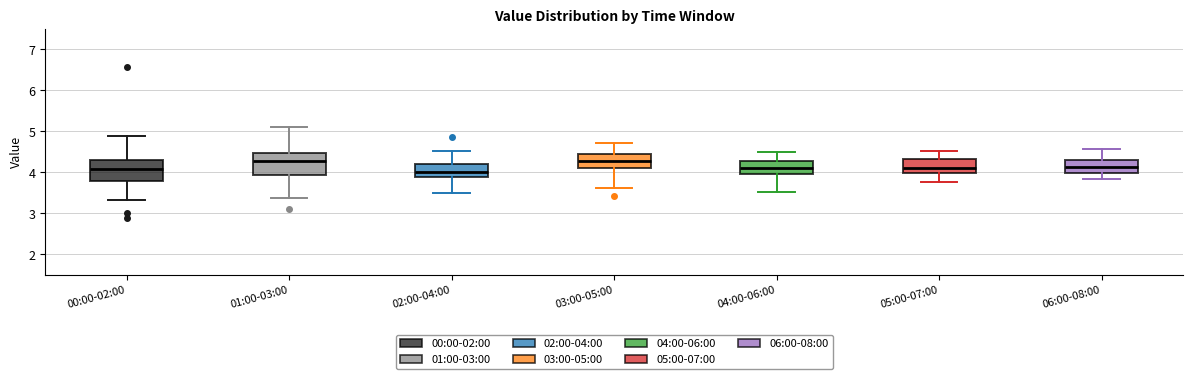

Reading left to right, transcribe this box plot: for each box, give where its median line is, the range the box spans, and where its two whiskers end, as read against the y-axis. The values are not printed on the chart, so give them approximately, as read against the axis.

00:00-02:00: median 4.1, box 3.8 to 4.3, whiskers 3.3 to 4.9
01:00-03:00: median 4.3, box 3.9 to 4.5, whiskers 3.4 to 5.1
02:00-04:00: median 4.0, box 3.9 to 4.2, whiskers 3.5 to 4.5
03:00-05:00: median 4.3, box 4.1 to 4.4, whiskers 3.6 to 4.7
04:00-06:00: median 4.1, box 4.0 to 4.3, whiskers 3.5 to 4.5
05:00-07:00: median 4.1, box 4.0 to 4.3, whiskers 3.8 to 4.5
06:00-08:00: median 4.1, box 4.0 to 4.3, whiskers 3.8 to 4.6